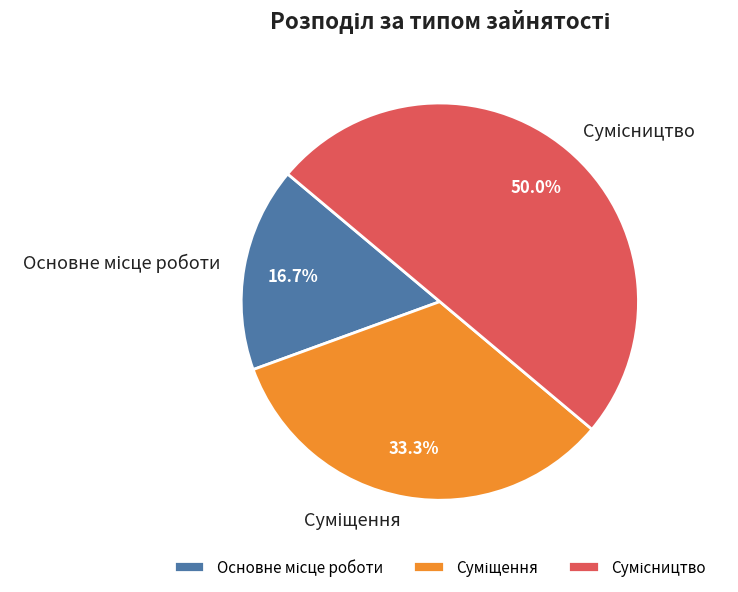

Is there any slice that represents more than half of the pie?

No